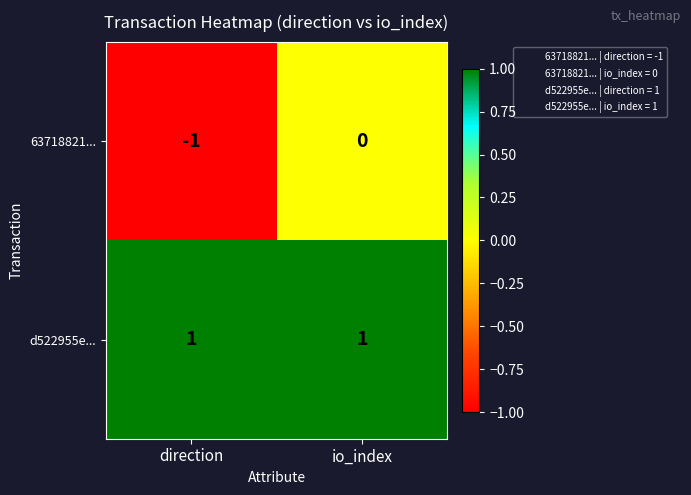

Which label corresponds to the smallest value in the chart?

direction